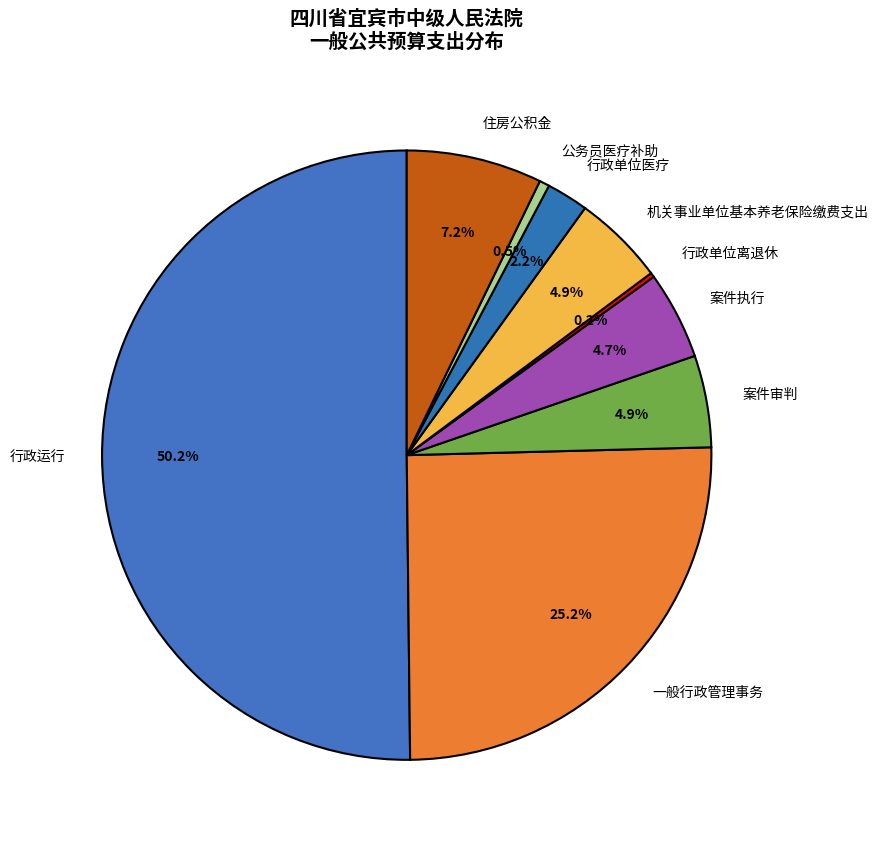

Which slice is the largest?

行政运行